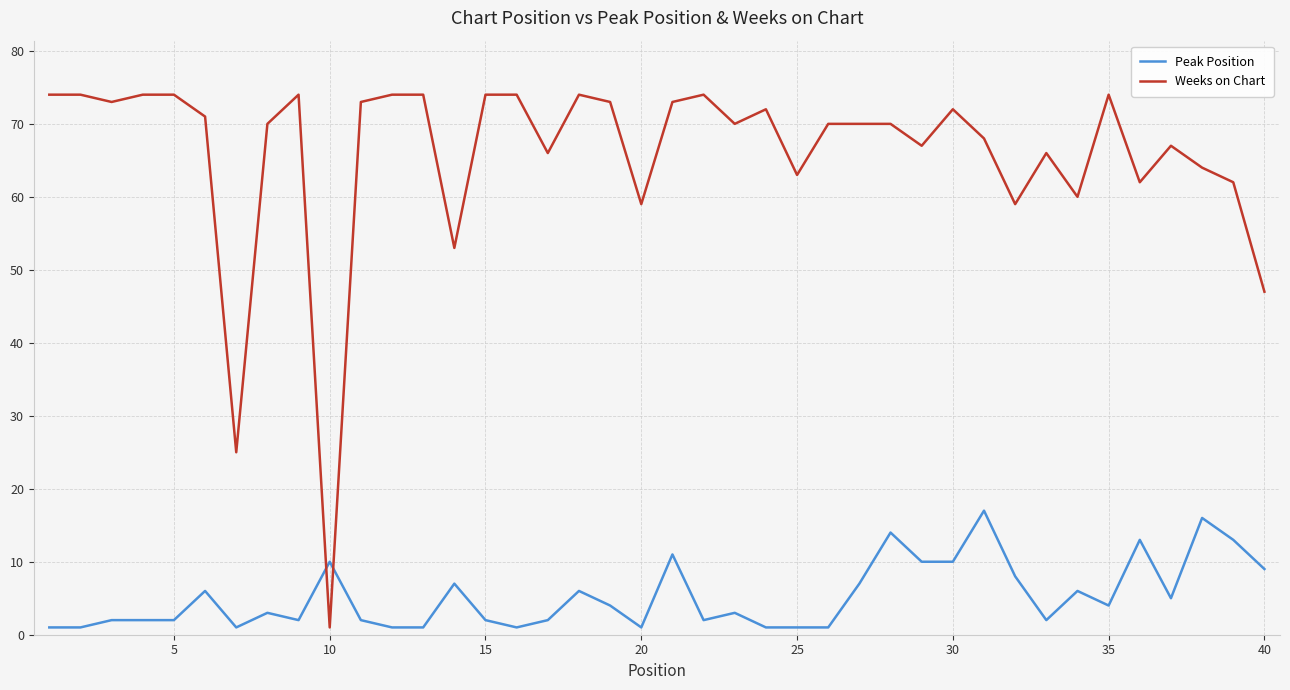

List the series in order of their overall mean, highest first.

Weeks on Chart, Peak Position